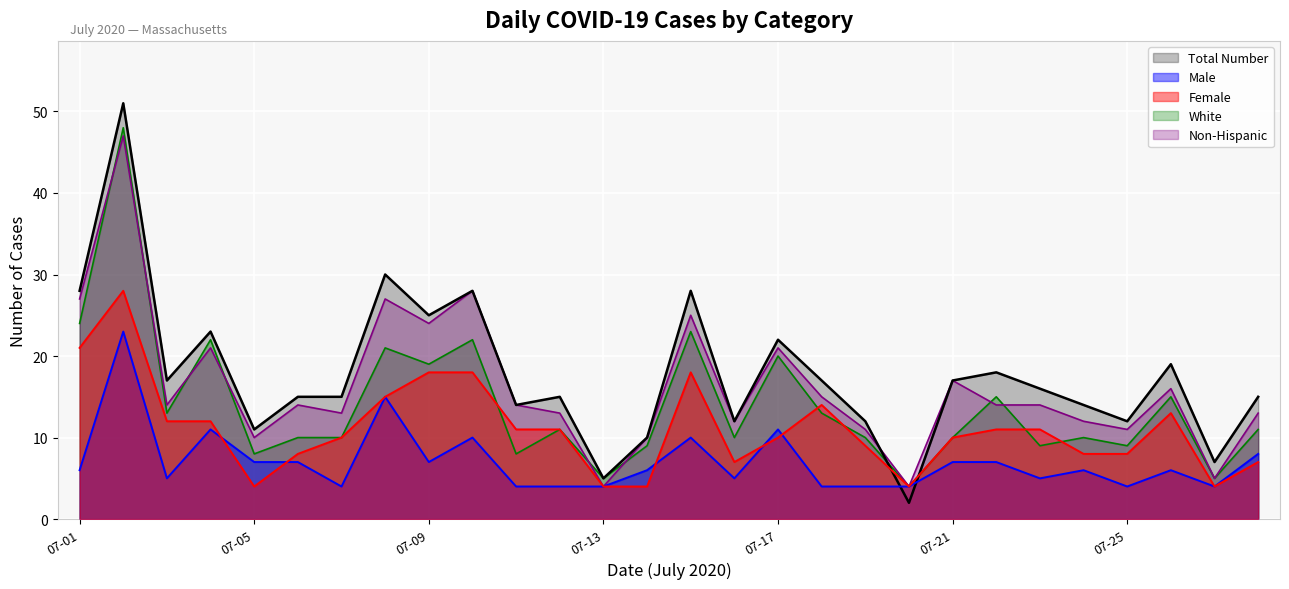

True or false: Female has more than 0 interior local peaks.

True